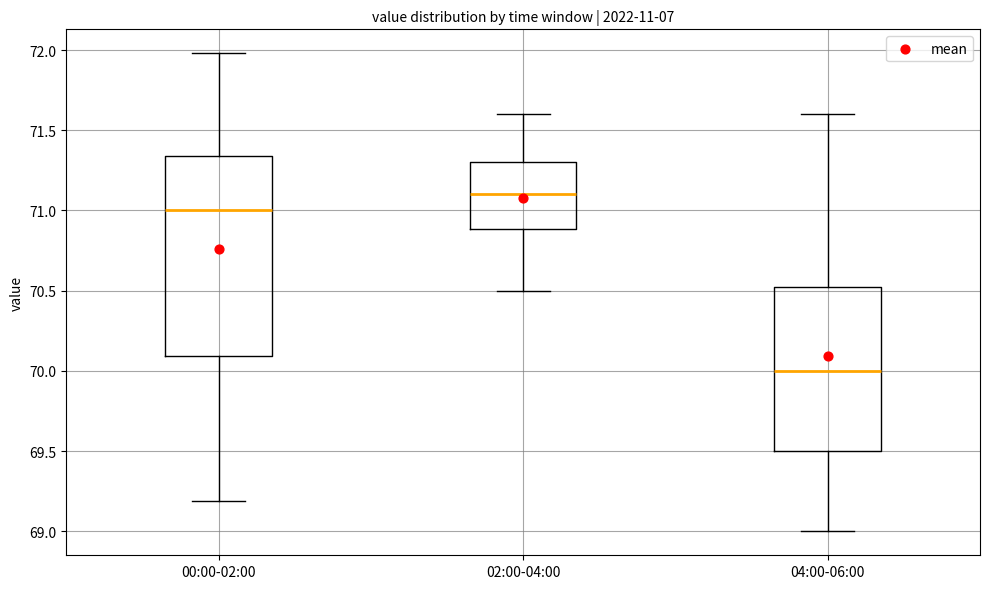

Which box's median line is the highest?

02:00-04:00